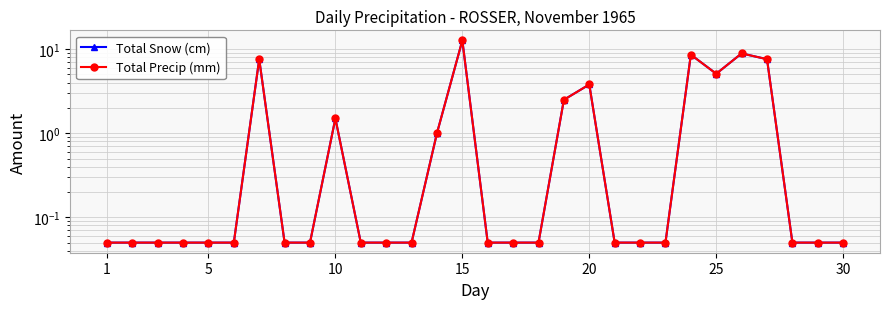

At how many categories does at least one series exceed 2?

8